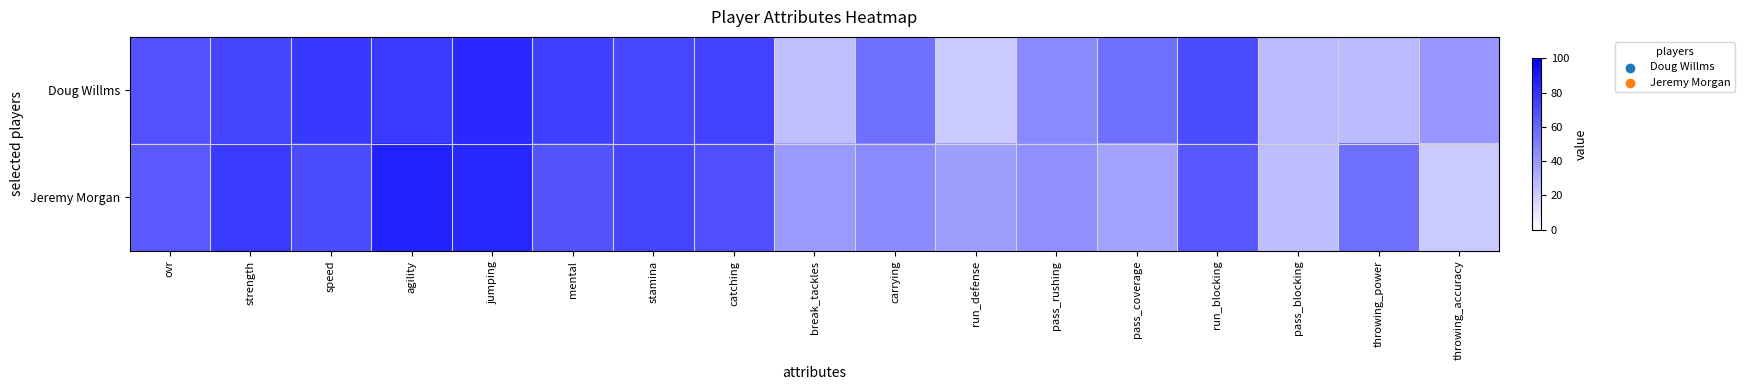

What is the greatest value displayed?

86